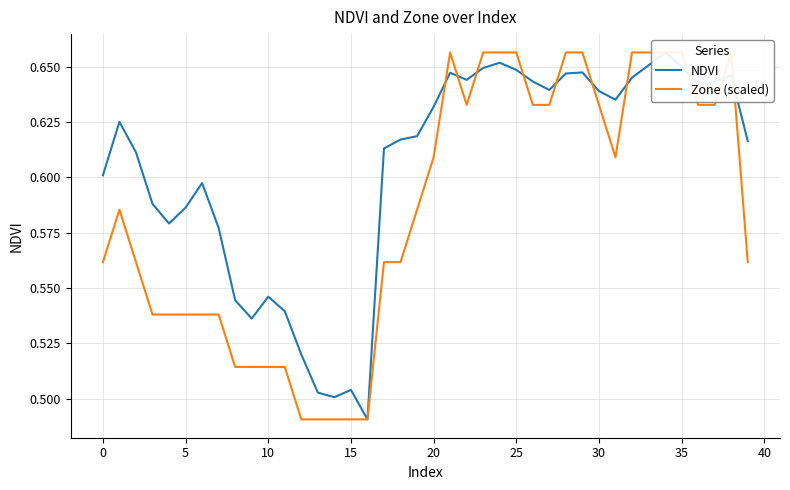

True or false: Zone (scaled) has a value of 1.1 at 36.

False